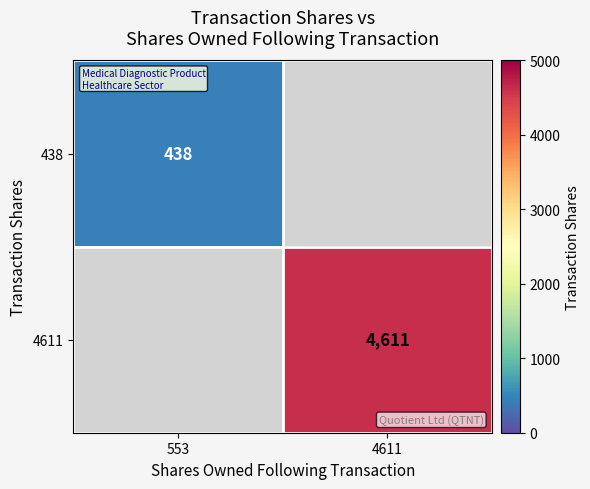

What is the maximum value shown in the chart?

4611.0